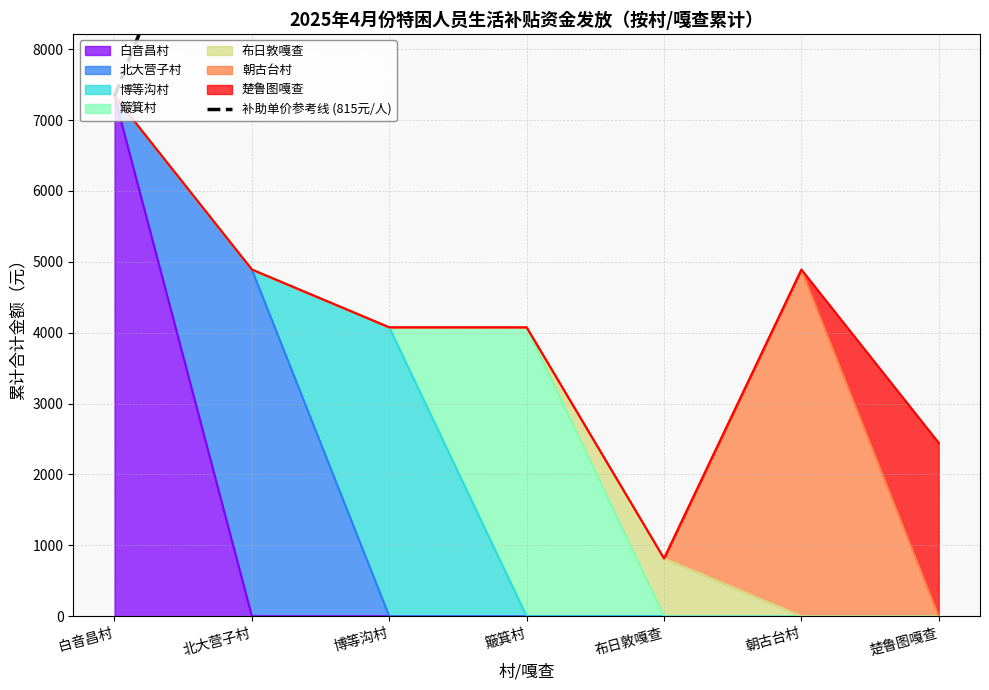

What is the label of the 6th point from the right?

北大营子村